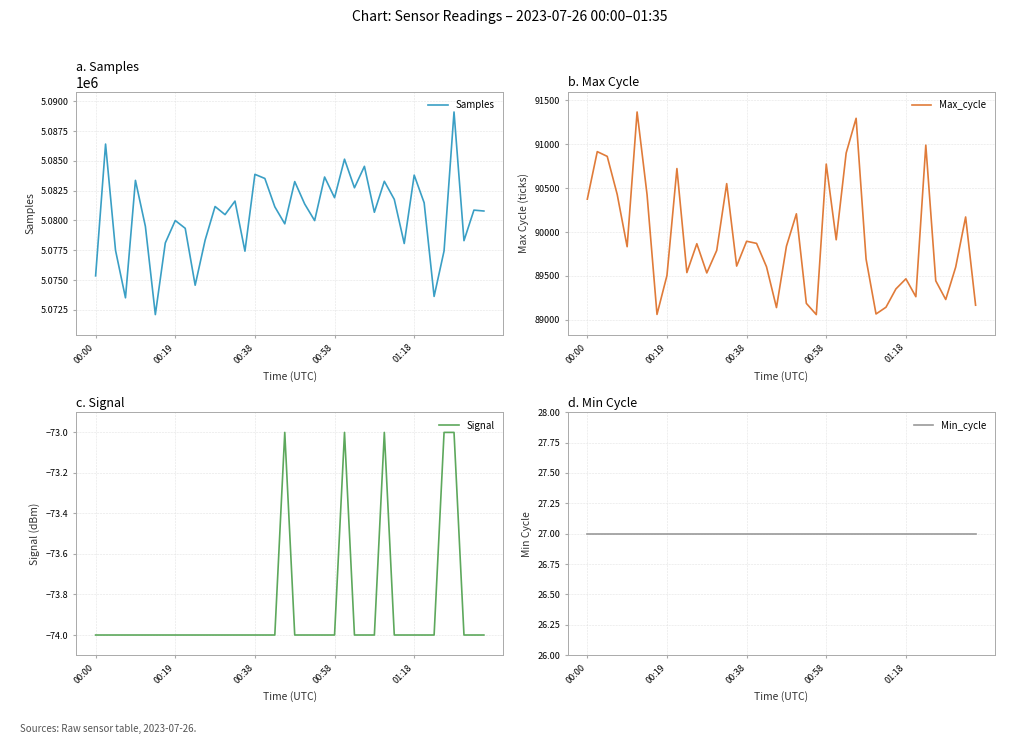

What are all the series names shown in the legend?

Samples, Max_cycle, Signal, Min_cycle